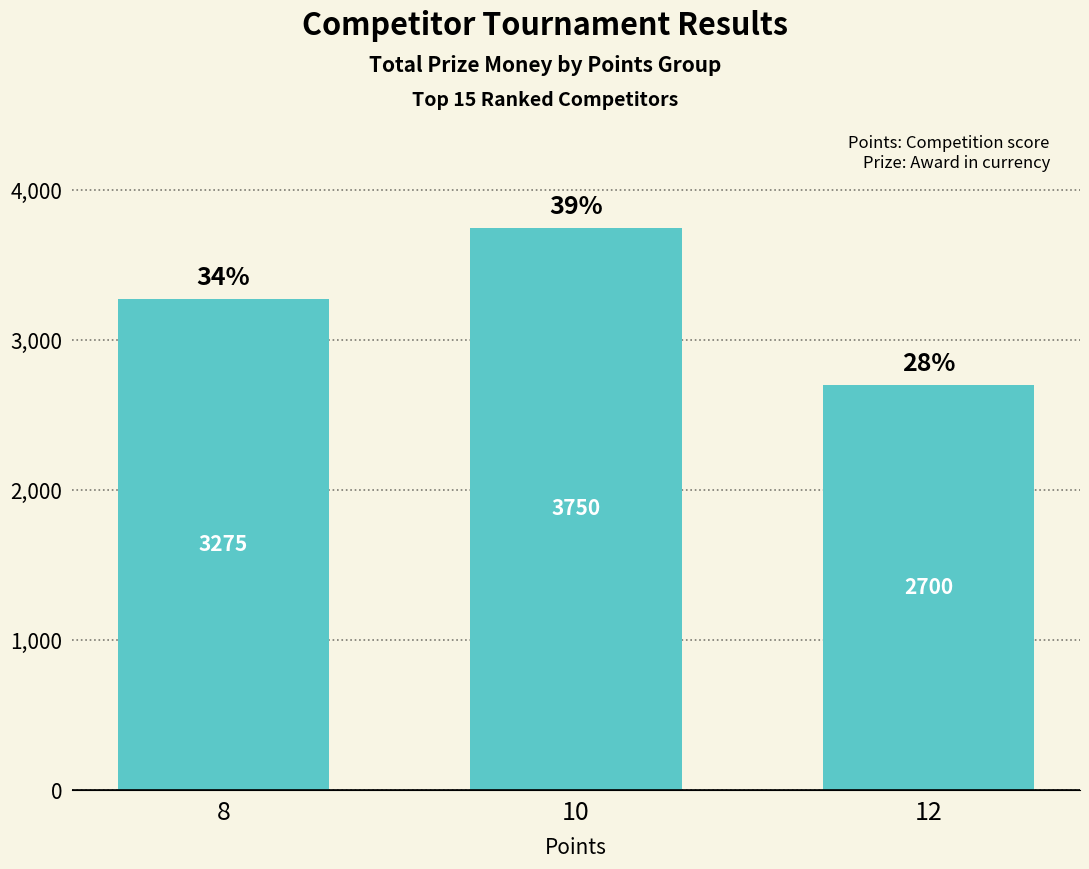

Reading left to right, extract all data points from this chart.

8=3275	10=3750	12=2700